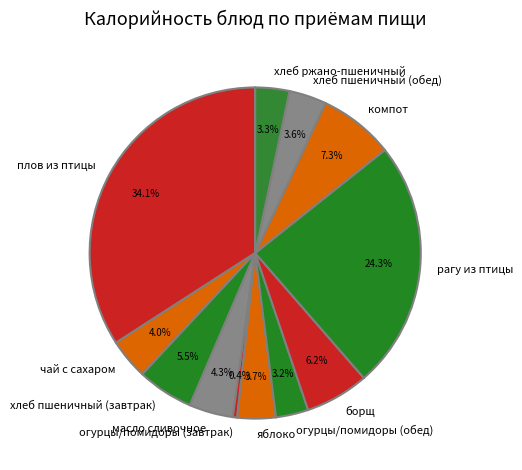

To the nearest percent, what percentage of the pie is хлеб ржано-пшеничный?

3%